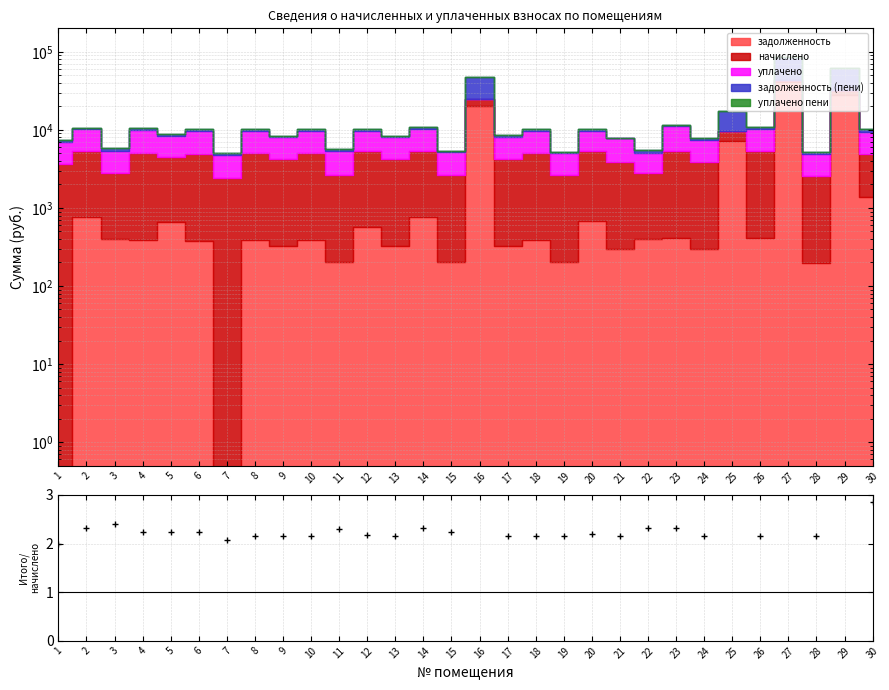

What is the minimum value shown in the chart?

2.0